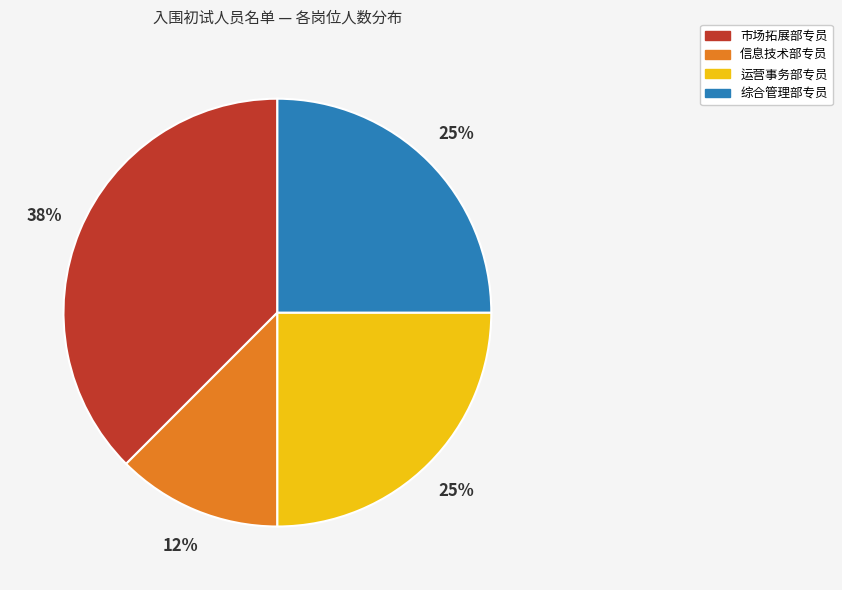

How many segments does this pie chart have?

4